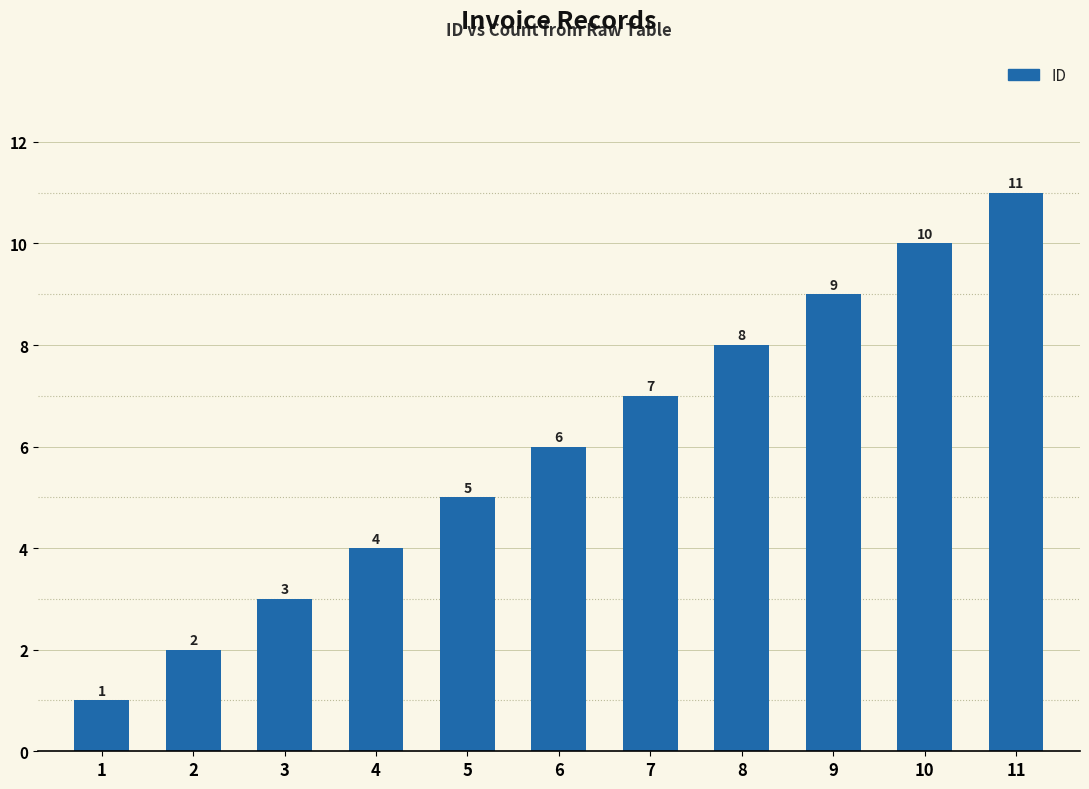

Reading left to right, what are all the values shown in this chart?

1=1	2=2	3=3	4=4	5=5	6=6	7=7	8=8	9=9	10=10	11=11